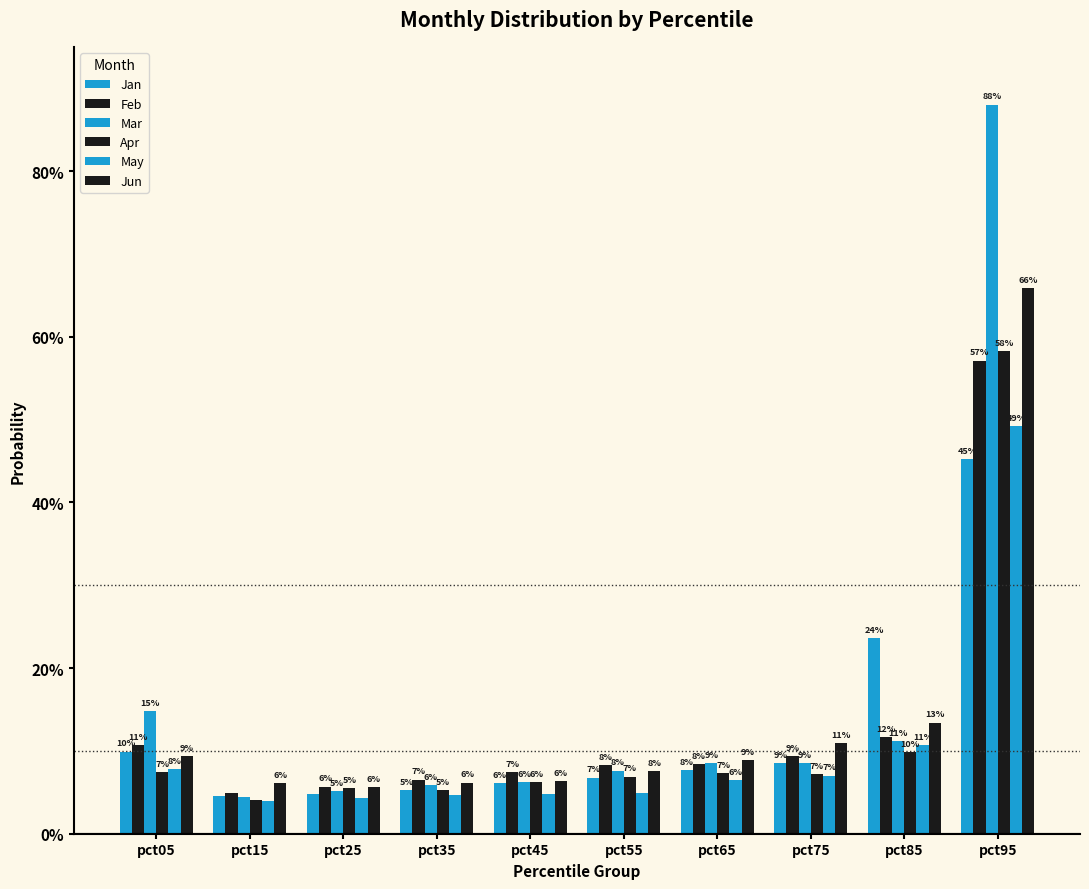

Is the value of Feb at pct55 greater than the value of Apr at pct05?

Yes